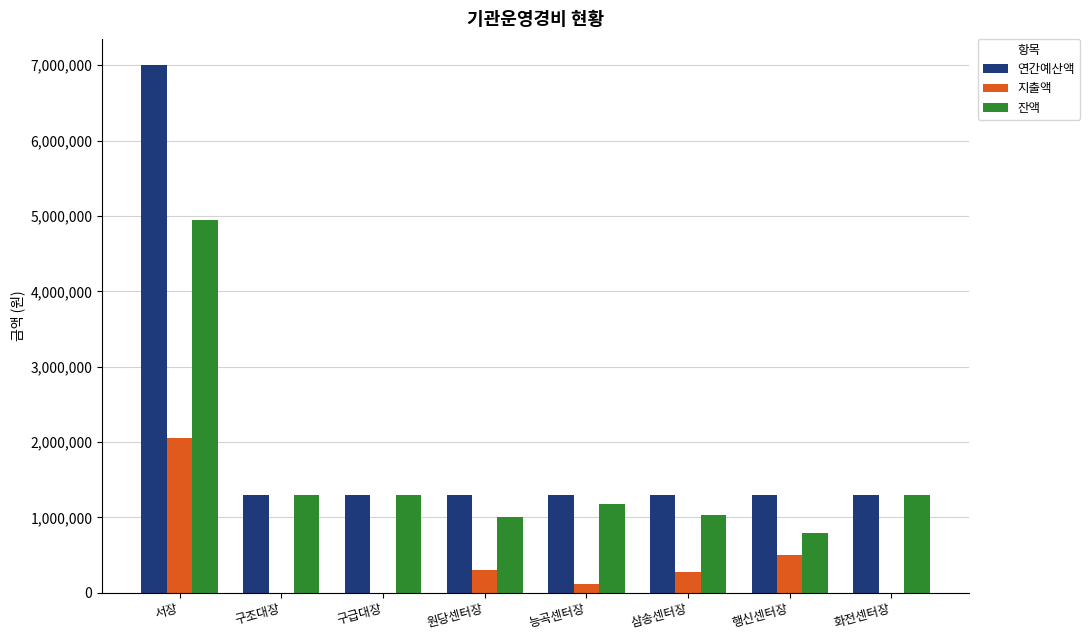

At which category is the sum across all series the highest?

서장